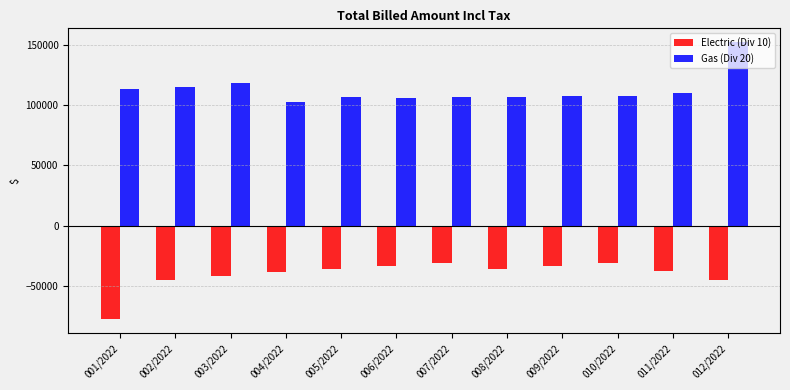

What position from the left is 005/2022?

5